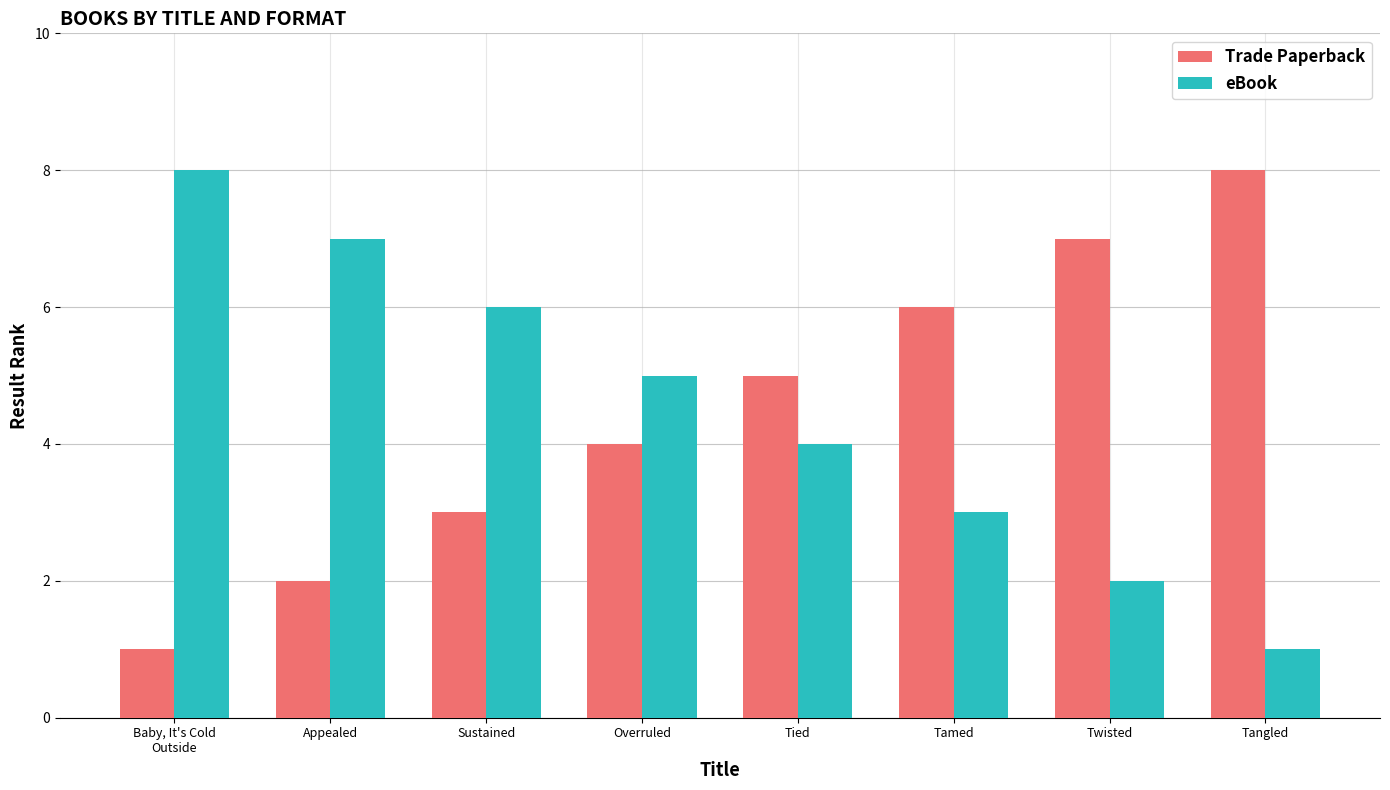

What is the value of the eBook bar at the 4th from the left?

5